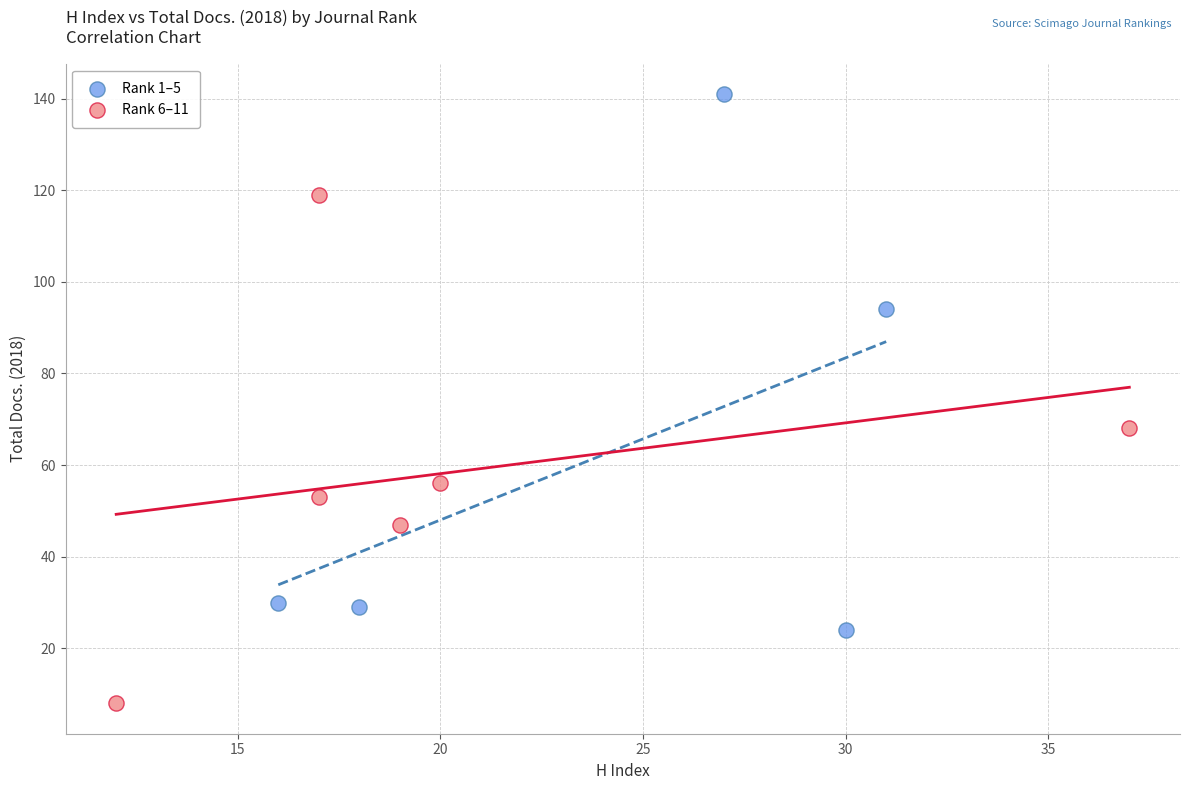

Which series reaches the minimum Y coordinate?

Rank 6–11